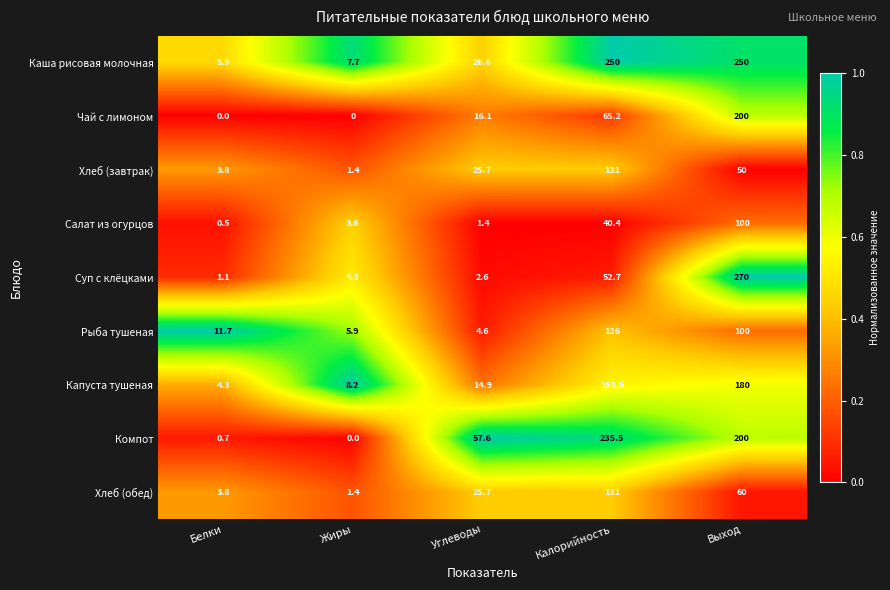

List the labels in order of Хлеб (обед) value, smallest first.

Жиры, Белки, Углеводы, Выход, Калорийность